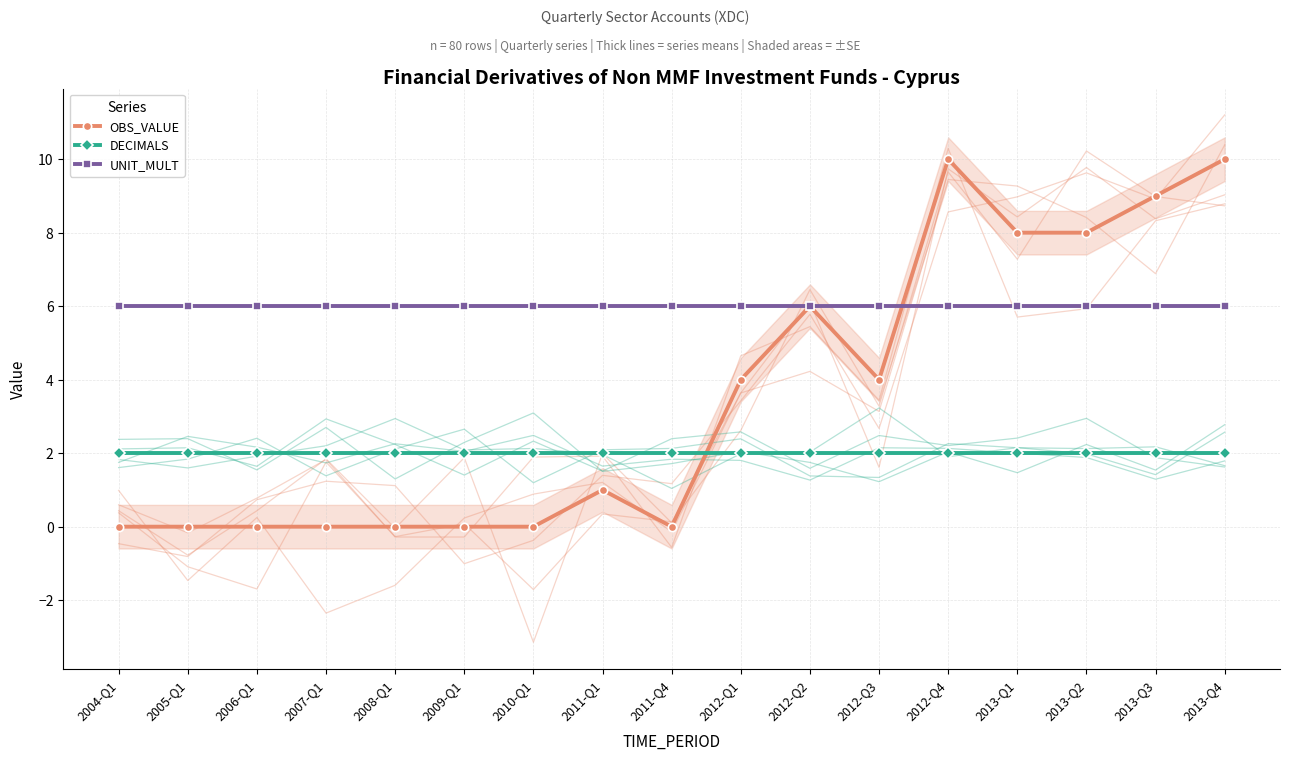

Count the number of categories in the chart.

17